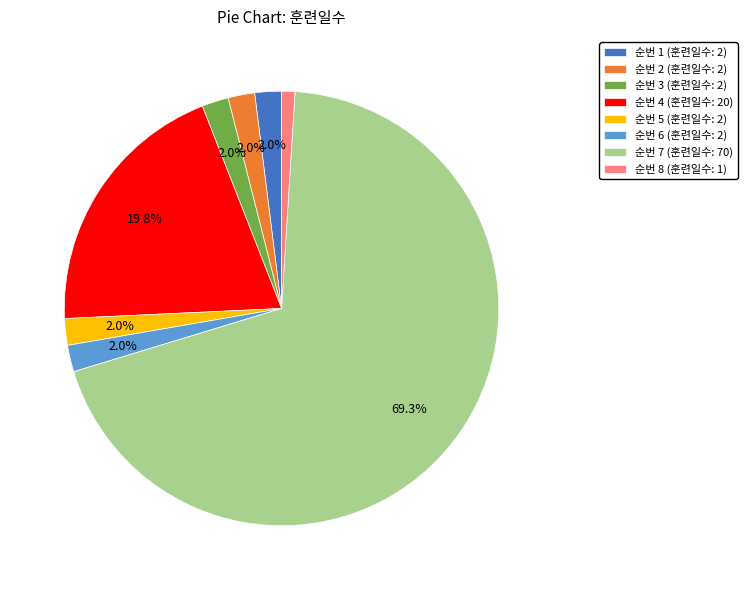

Is there a majority slice in this chart?

Yes